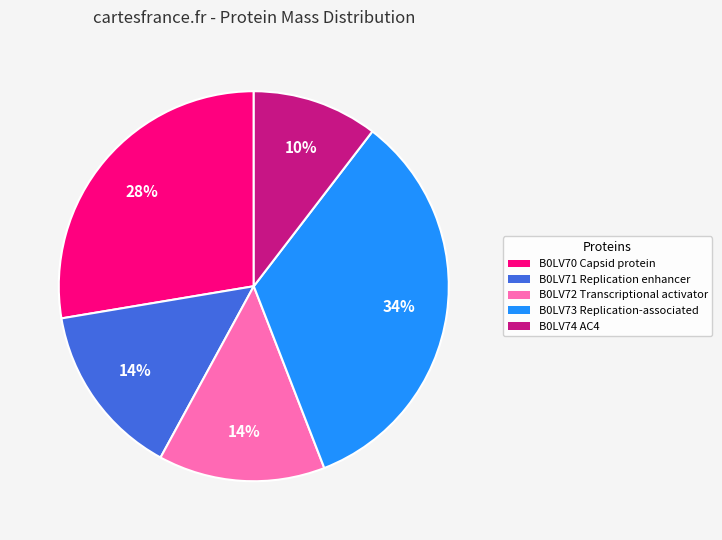

How many segments does this pie chart have?

5